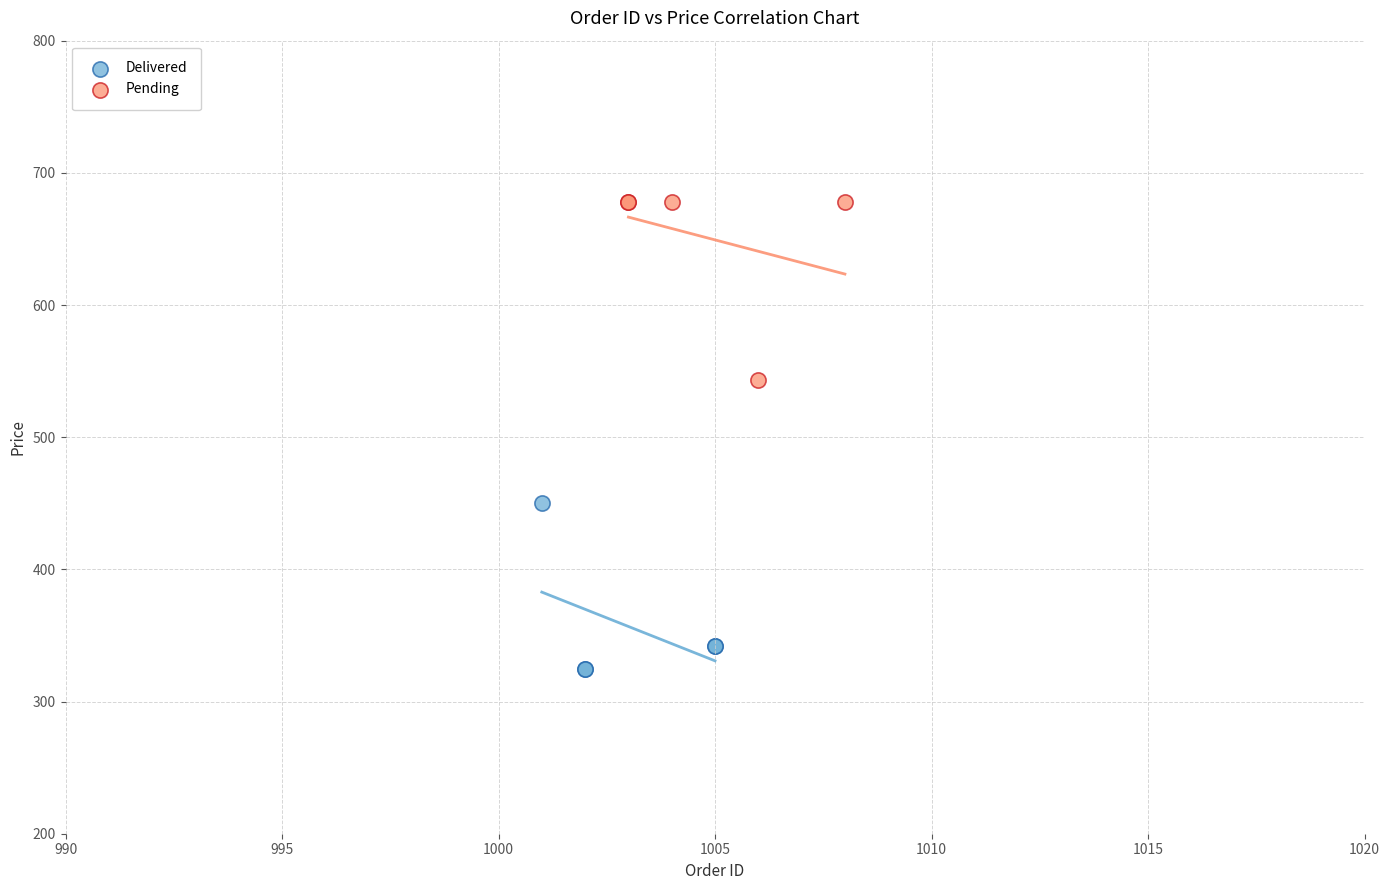

Which series reaches the minimum Y coordinate?

Delivered